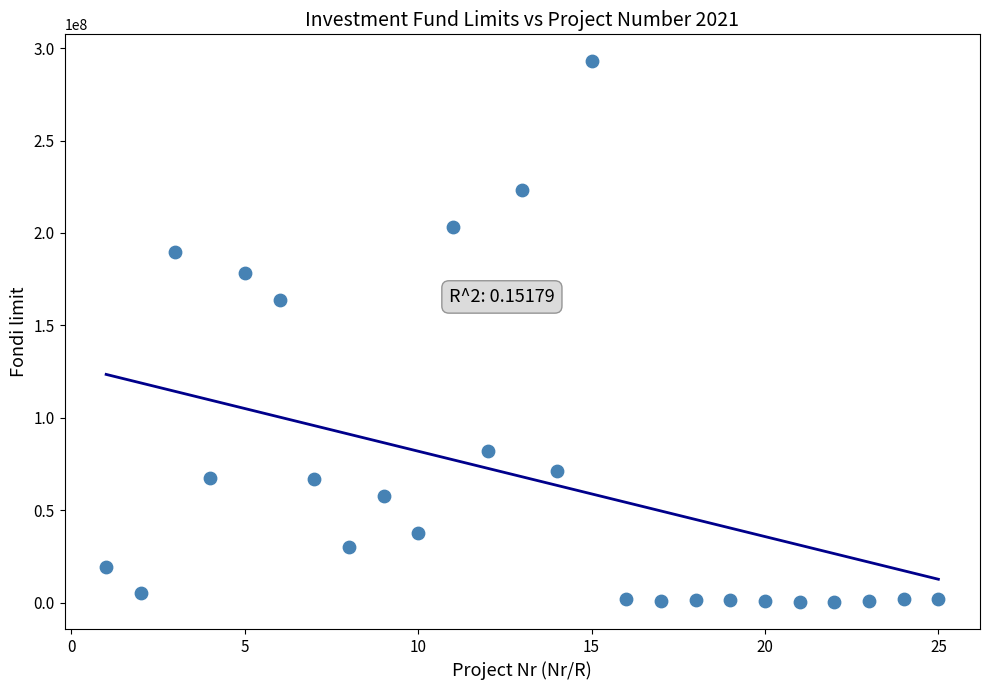

What is the range of X values (max minus min)?

24.0